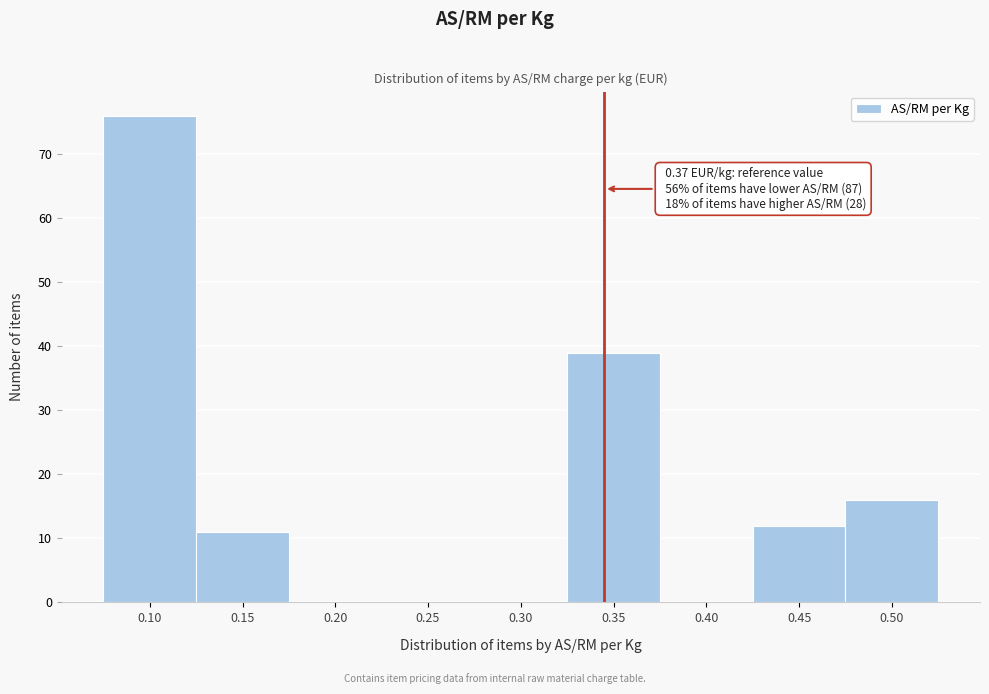

Reading left to right, transcribe all the data shown in this chart.

0.10=76	0.15=11	0.20=0	0.25=0	0.30=0	0.35=39	0.40=0	0.45=12	0.50=16